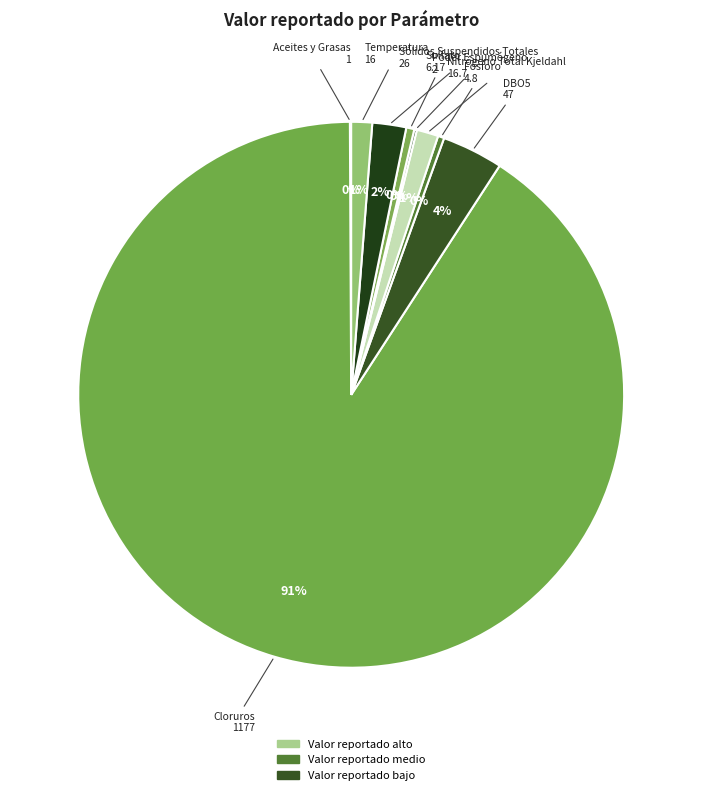

Does any single category account for the majority?

Yes